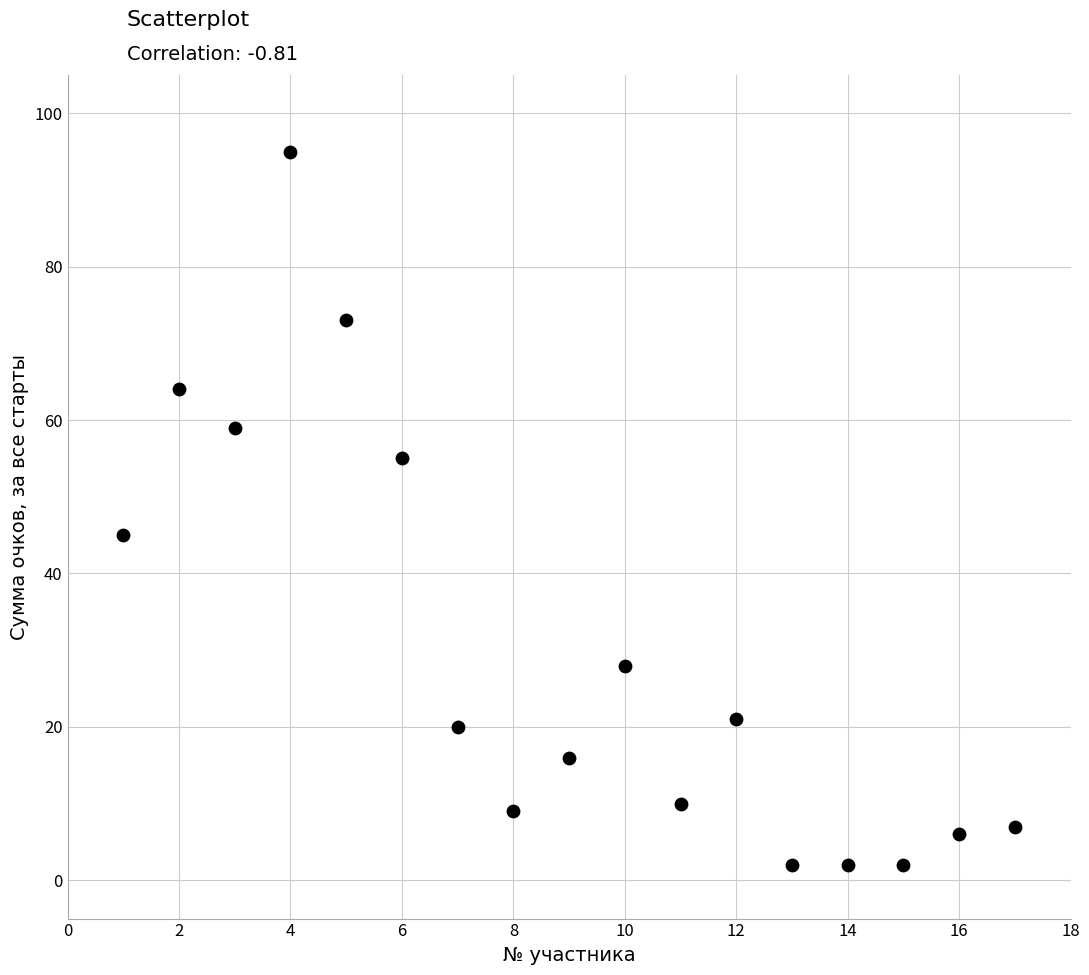

What Y value in the scatter plot is closest to 48?

45